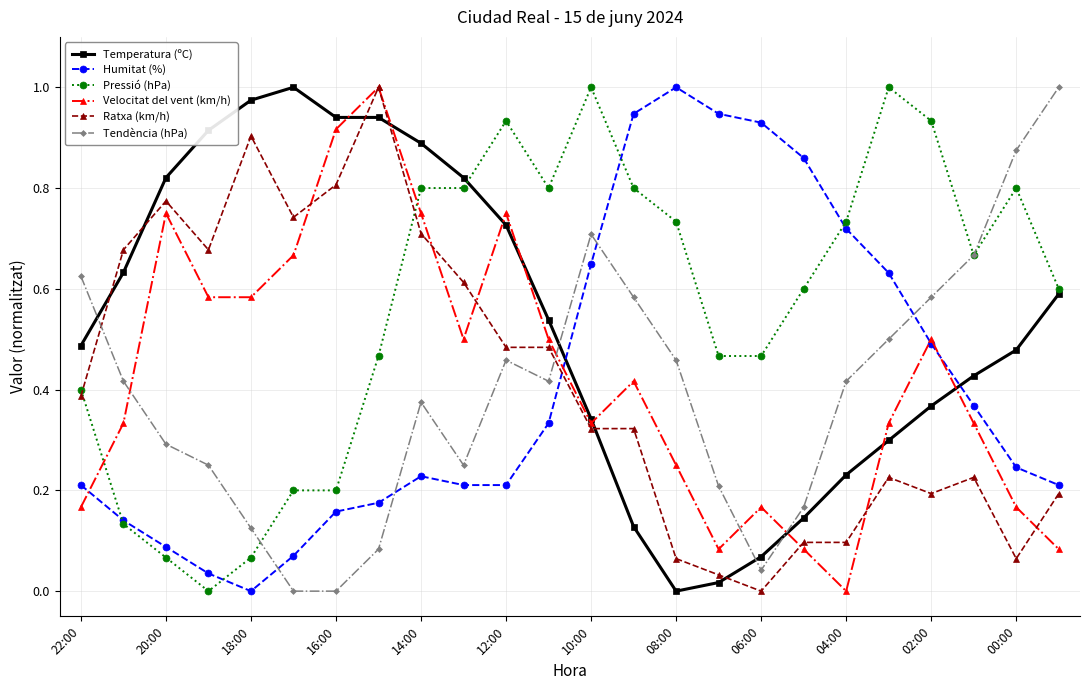

True or false: Ratxa (km/h) has more than 1 points higher than both neighbors.

True